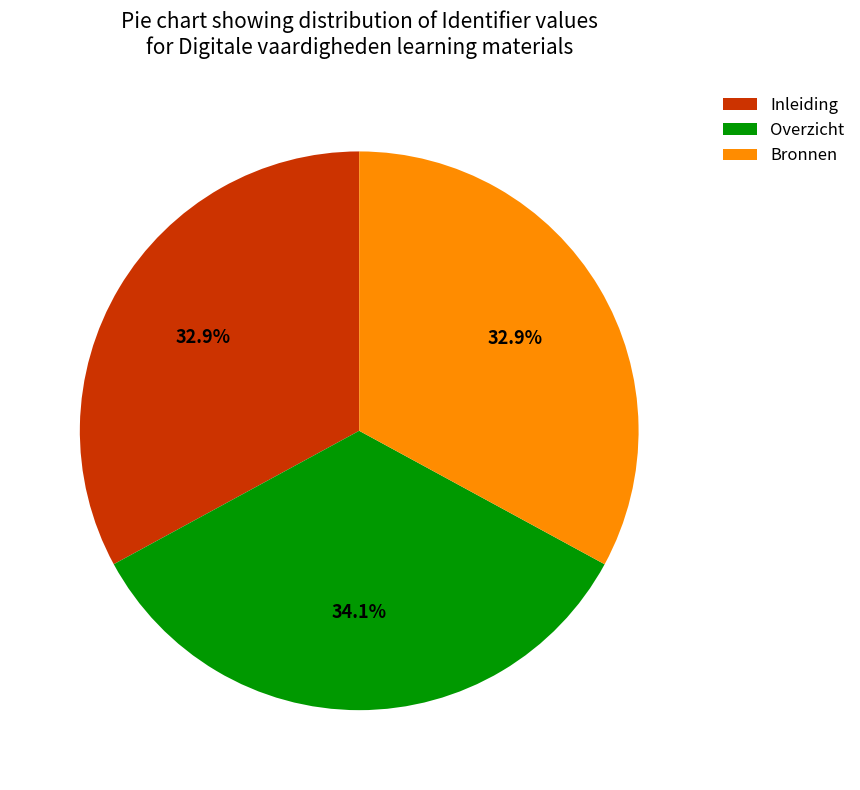

What is the largest slice in the pie chart?

Overzicht